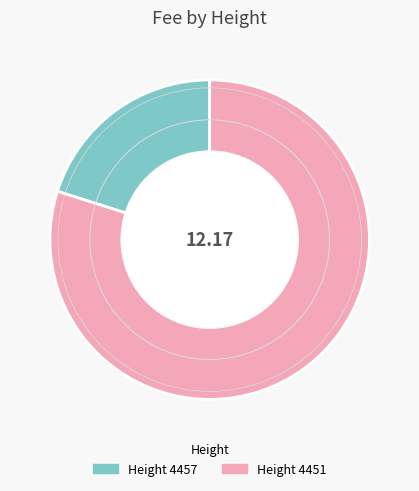

Is there a majority slice in this chart?

Yes